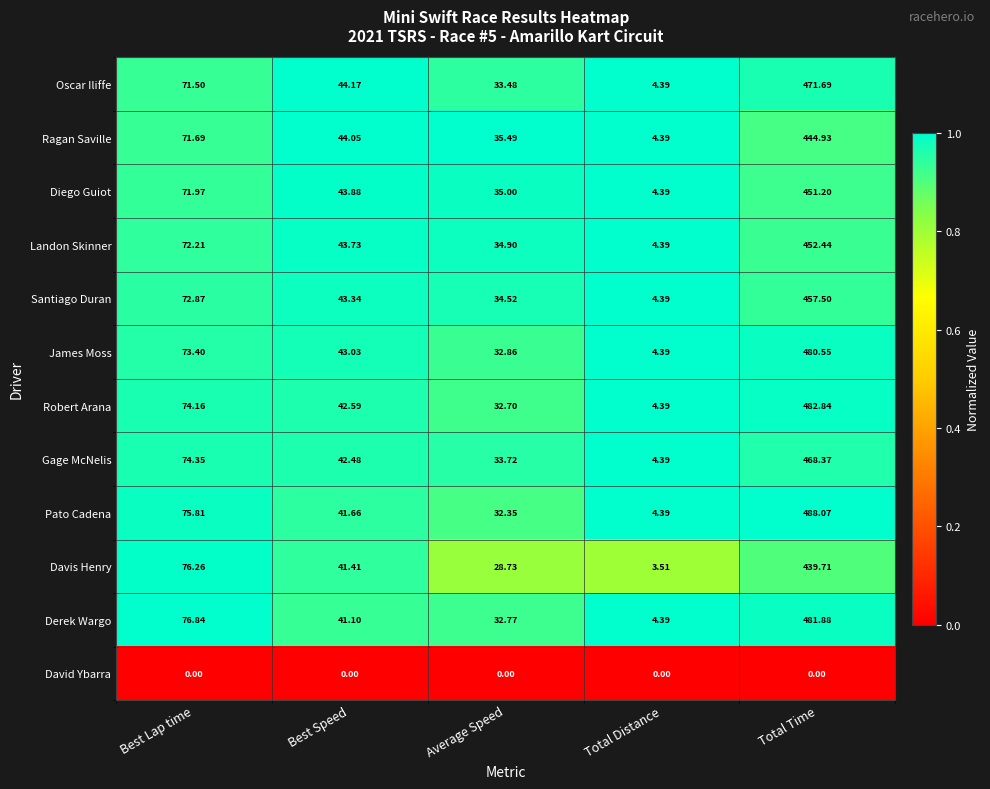

Which category has the highest value in the Oscar Iliffe series?

Total Time